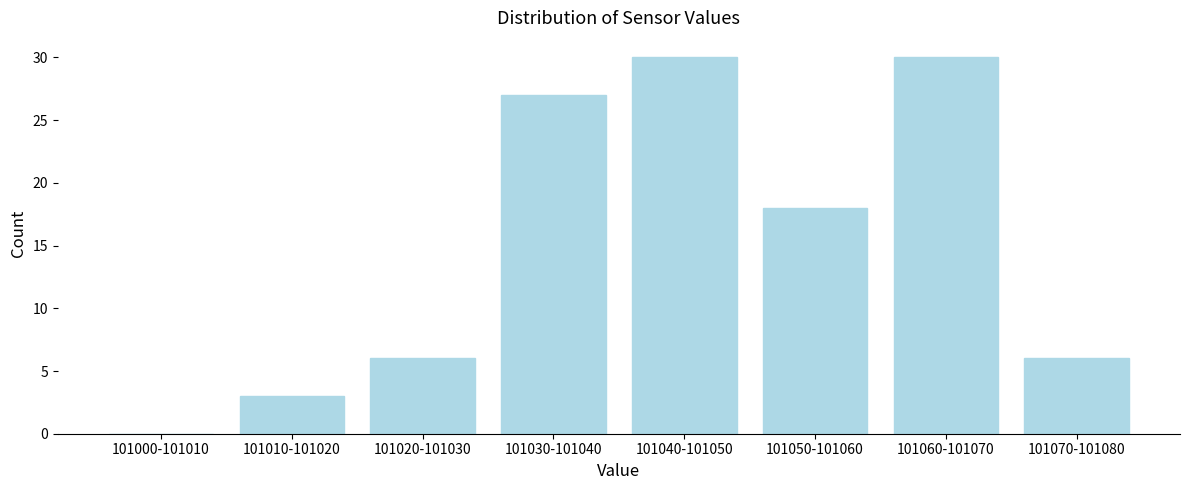

Reading right to left, list all the values displayed in this chart.

101070-101080=6	101060-101070=30	101050-101060=18	101040-101050=30	101030-101040=27	101020-101030=6	101010-101020=3	101000-101010=0